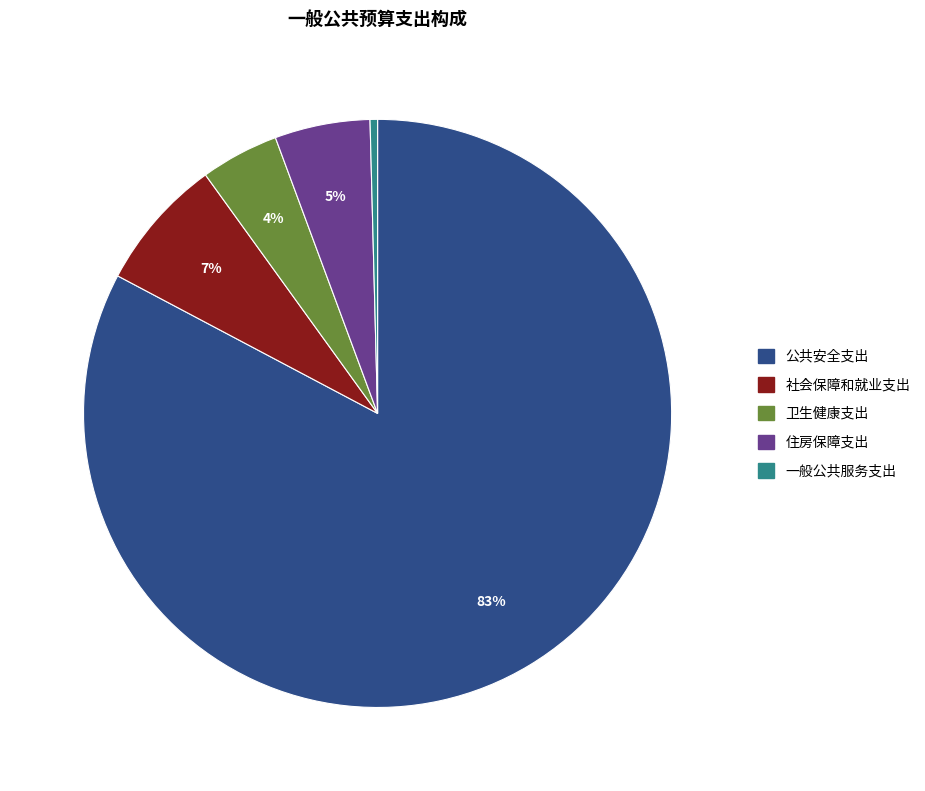

How many slices are in this pie chart?

5